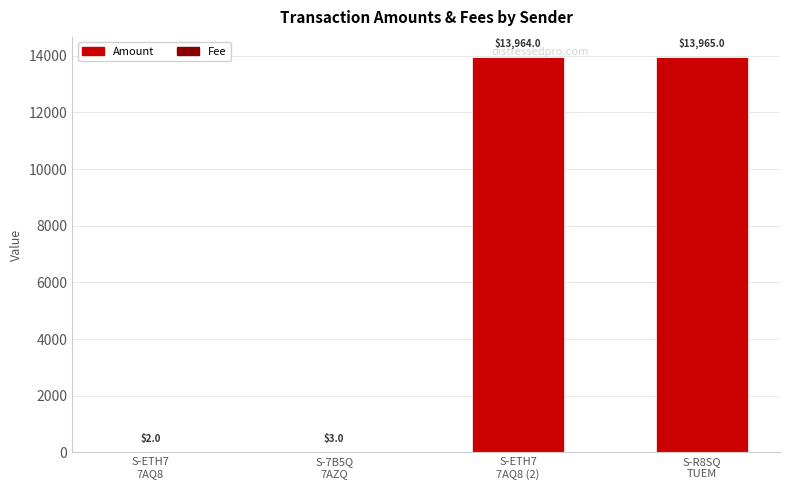

What is the difference between the Amount values at S-ETH7
7AQ8 and S-ETH7
7AQ8 (2)?

13962.0